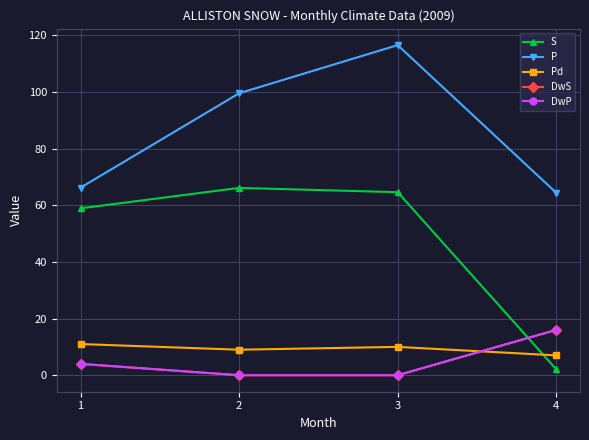

What is the difference between the highest and lowest values at 1?

62.2